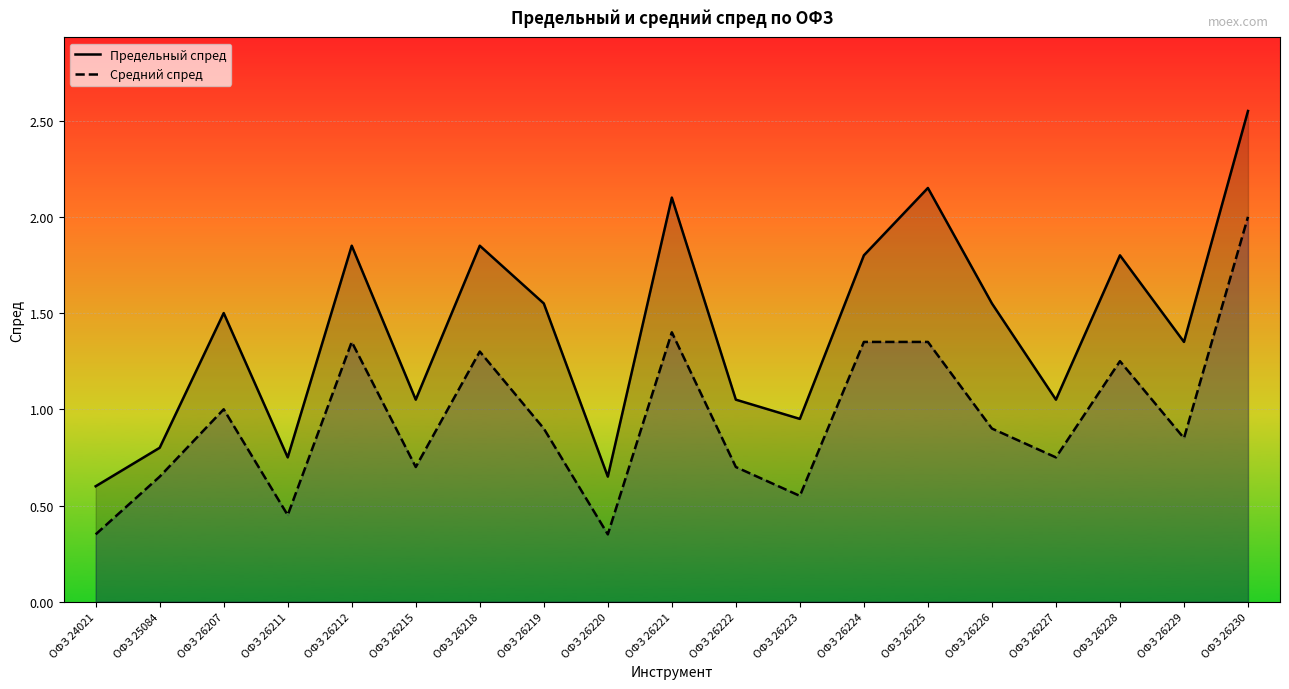

True or false: Средний спред and Предельный спред intersect in this chart.

False